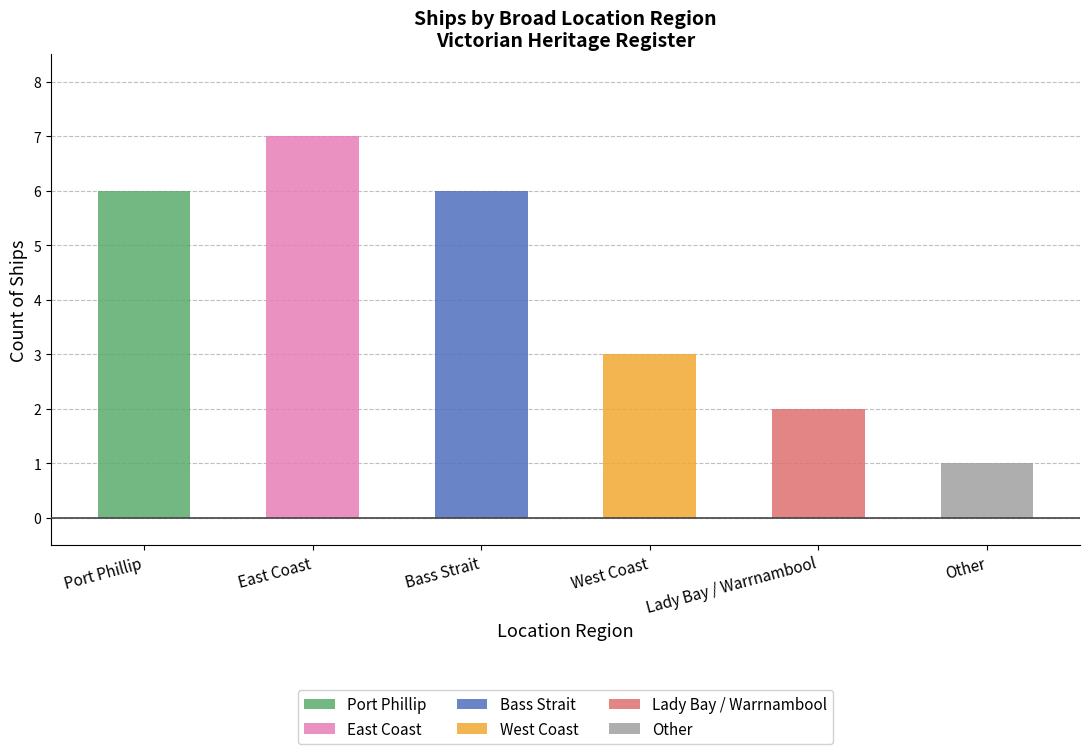

Count the values in the range 2 to 6.

4